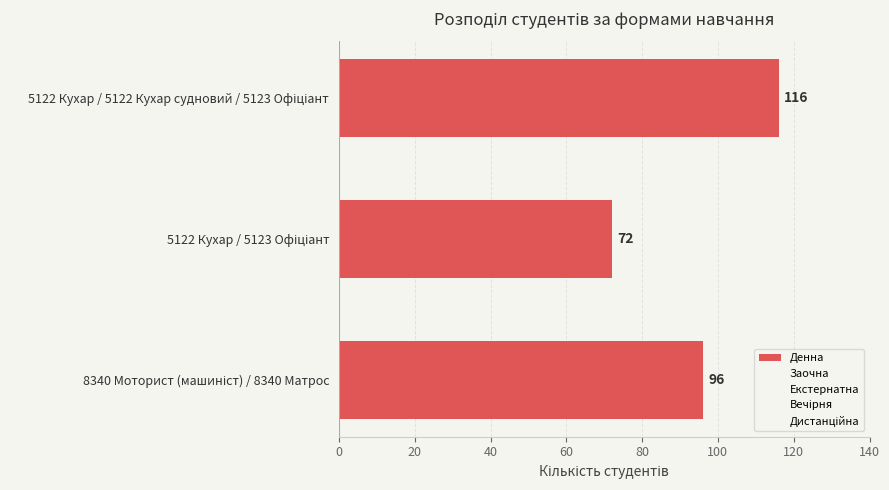

What is the sum of all values?

284